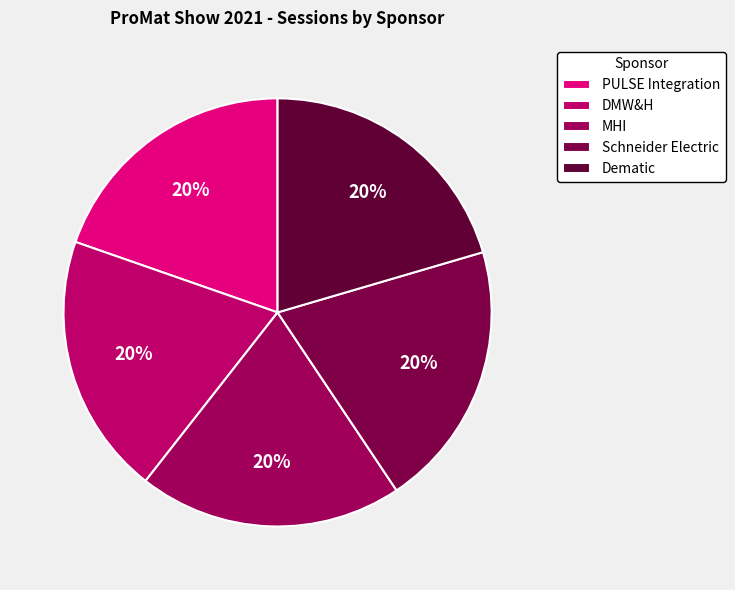

Is there any slice that represents more than half of the pie?

No